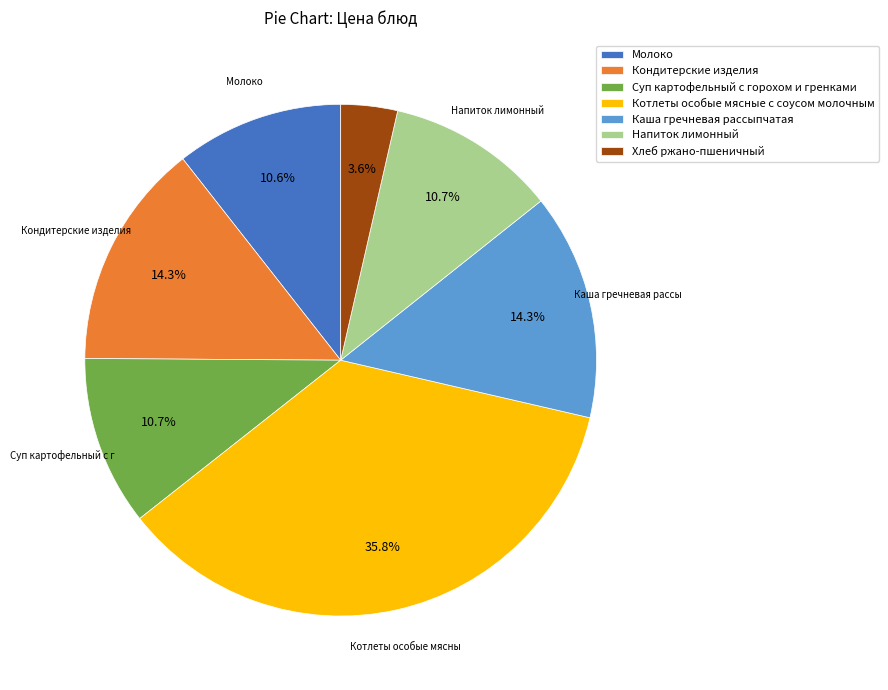

To the nearest percent, what is the difference between the largest and smallest slice percentages?

32%